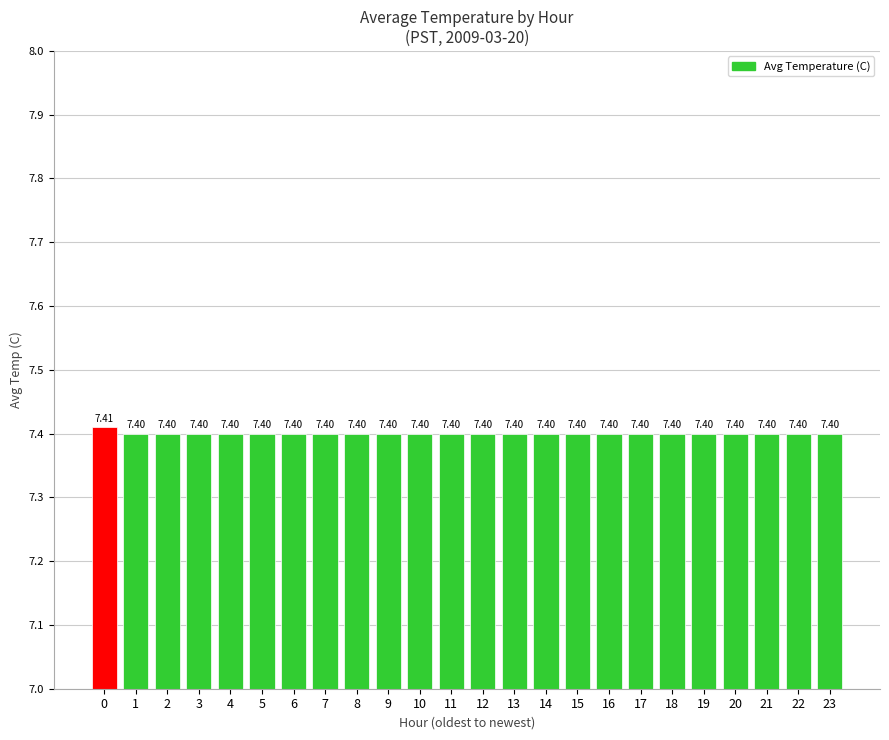

What value does the data have at 15?

7.4